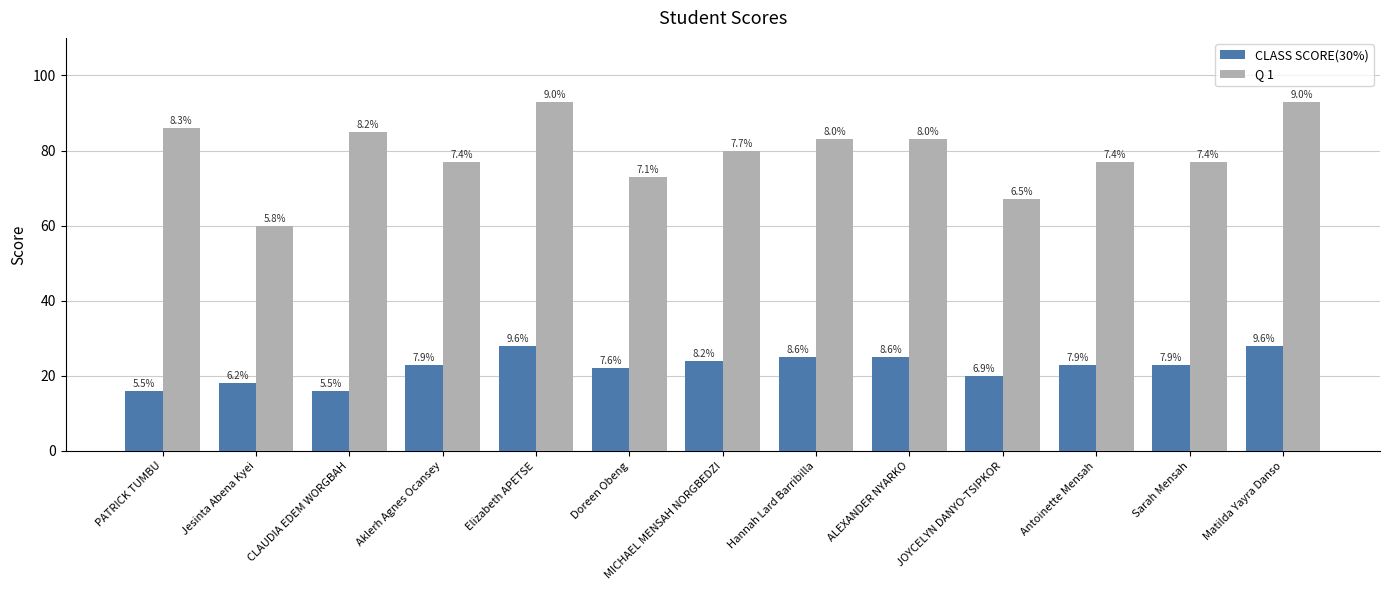

Which category has the highest value across all series?

Elizabeth APETSE